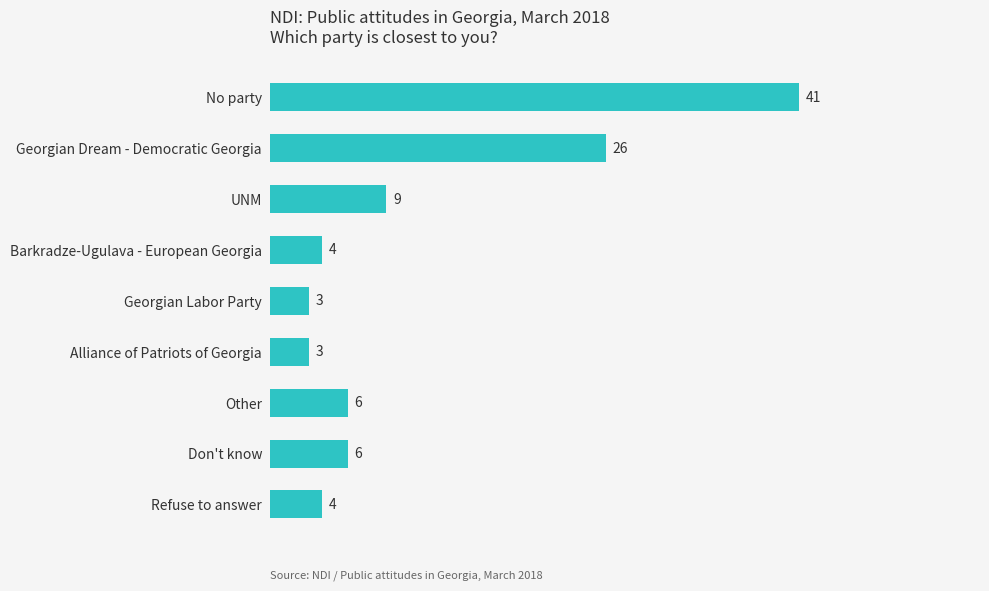

At which label is the value closest to 22?

Georgian Dream - Democratic Georgia